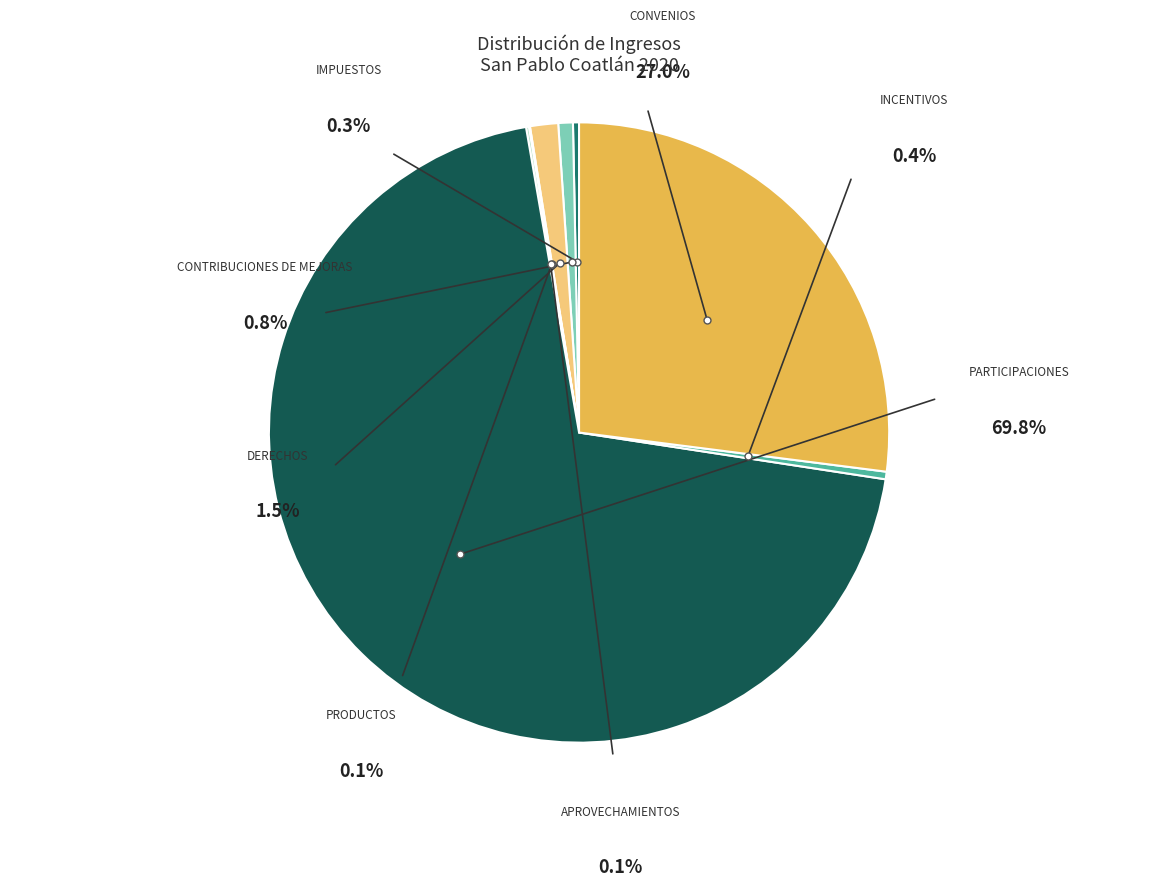

Is it true that CONVENIOS is 39% of the pie?

False